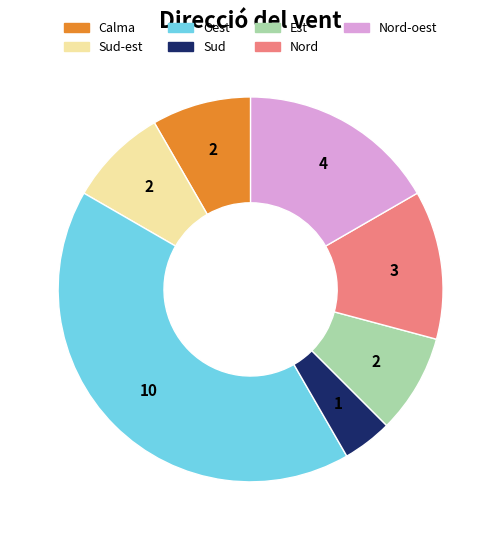

Is there a majority slice in this chart?

No